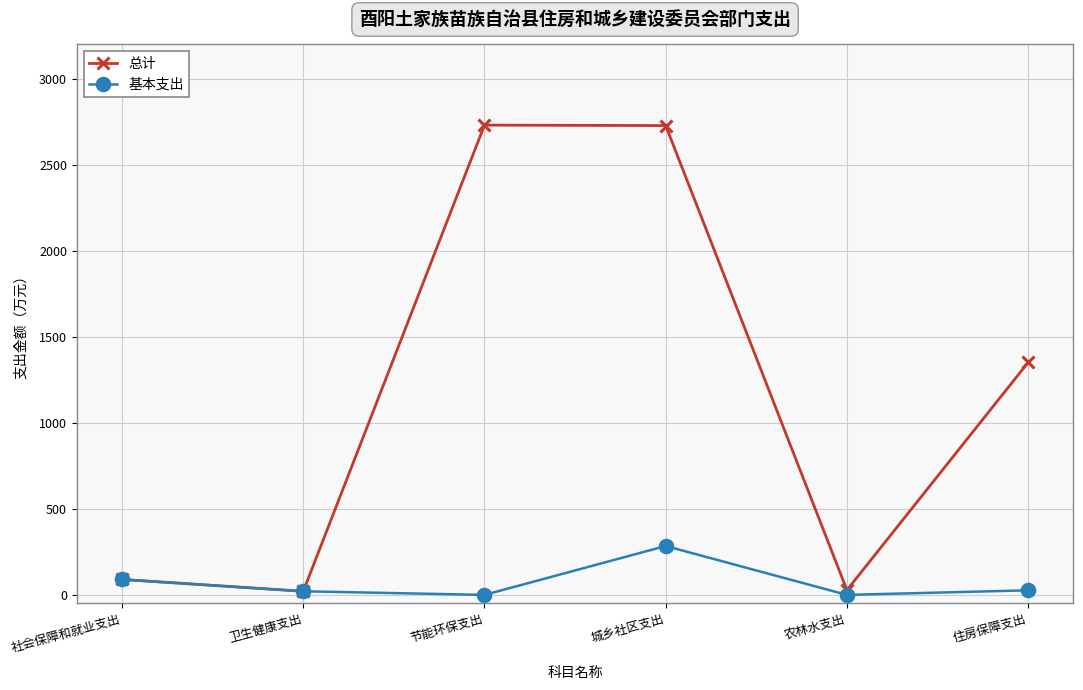

How many values in the 基本支出 series are below 26?

3